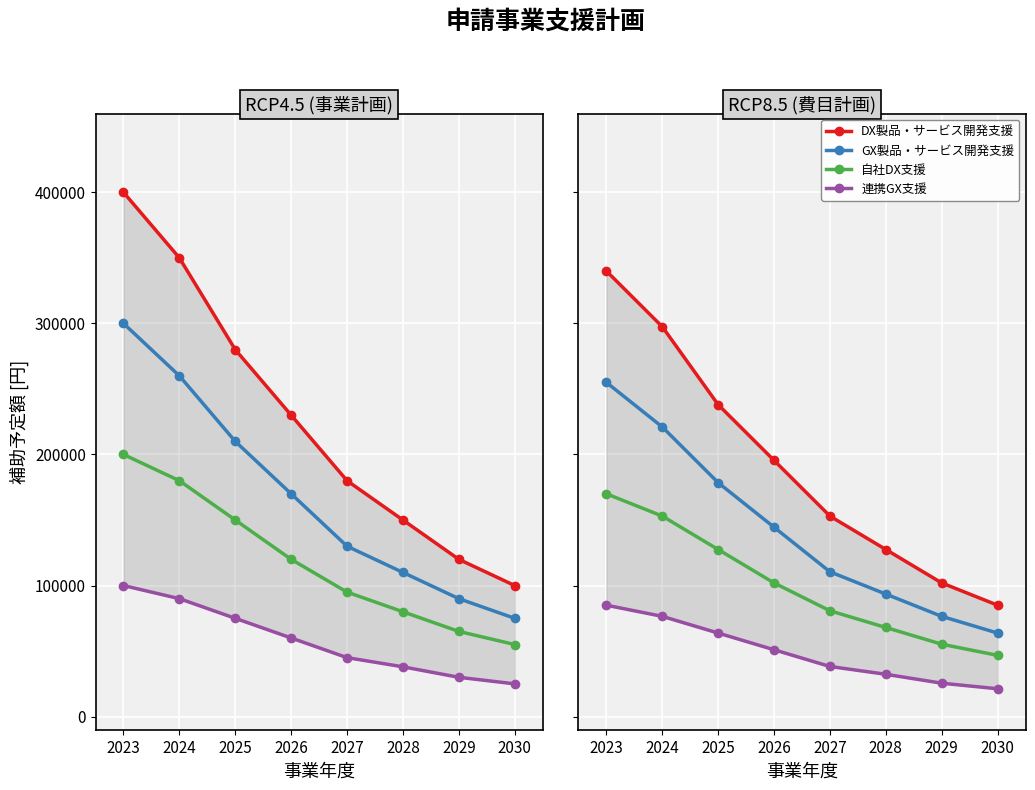

List the series in order of their peak value, highest first.

DX製品・サービス開発支援, GX製品・サービス開発支援, 自社DX支援, 連携GX支援